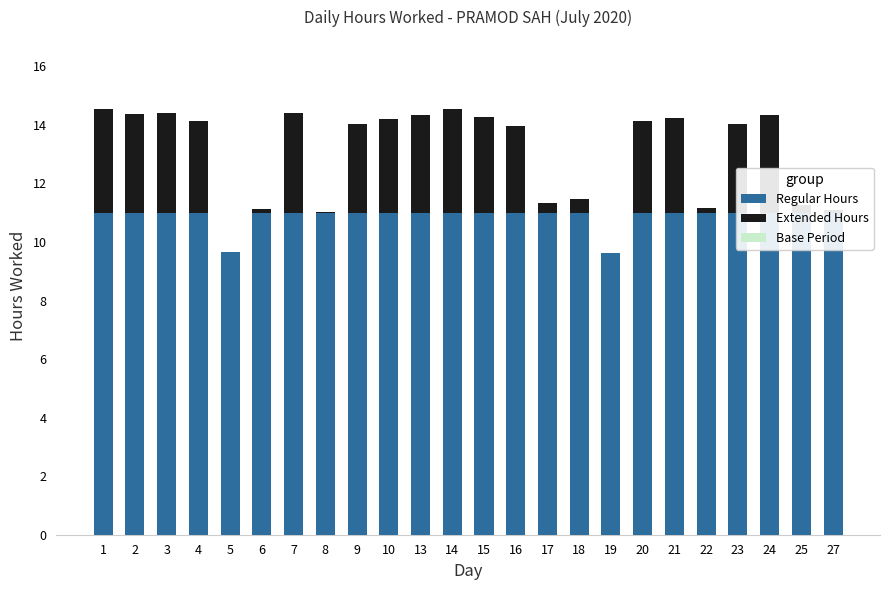

Between 2 and 24, which series saw the biggest shift?

Extended Hours